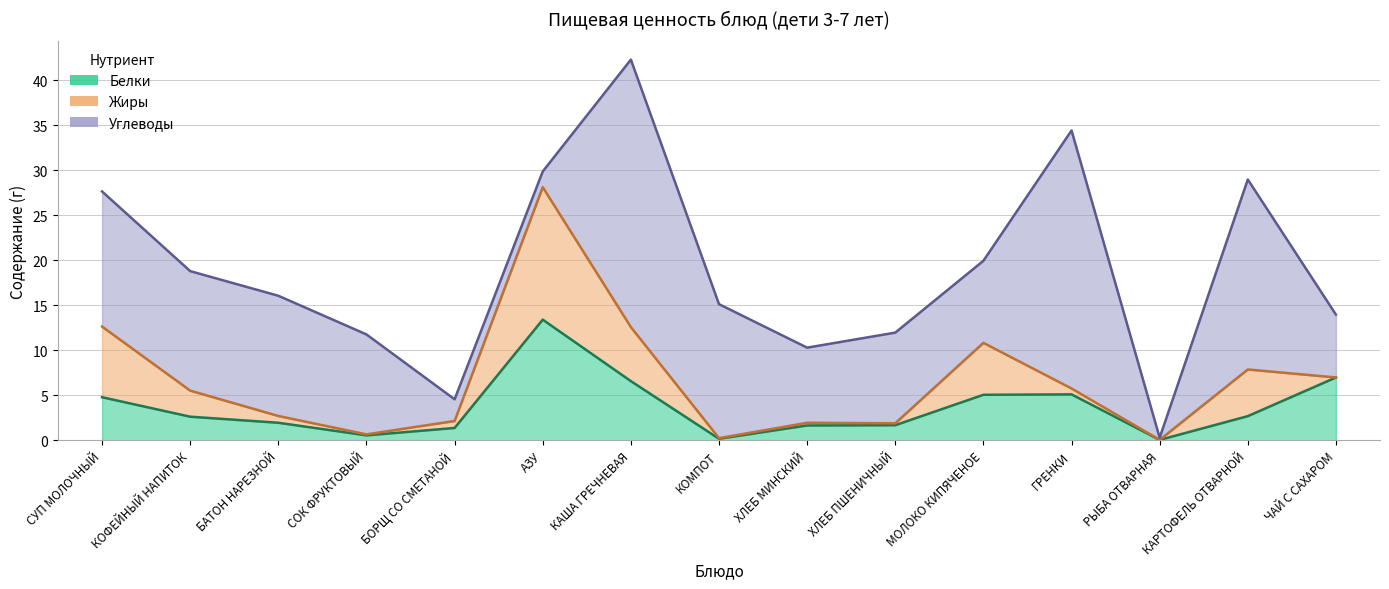

What is the total value across all series at РЫБА ОТВАРНАЯ?

0.3